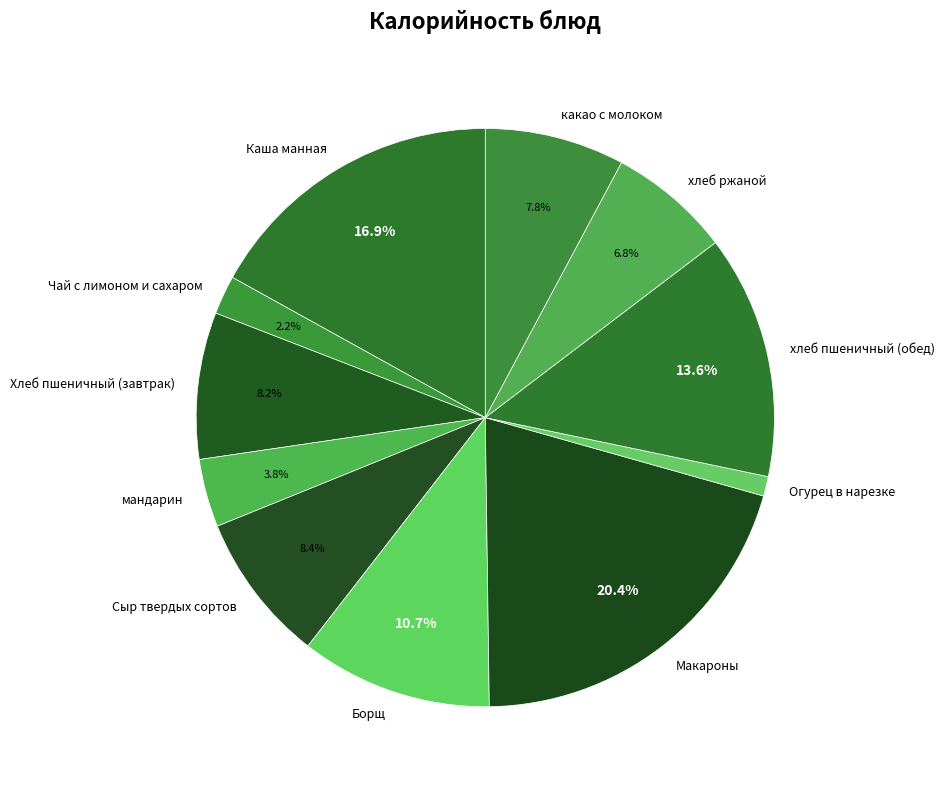

How many slices are in this pie chart?

11